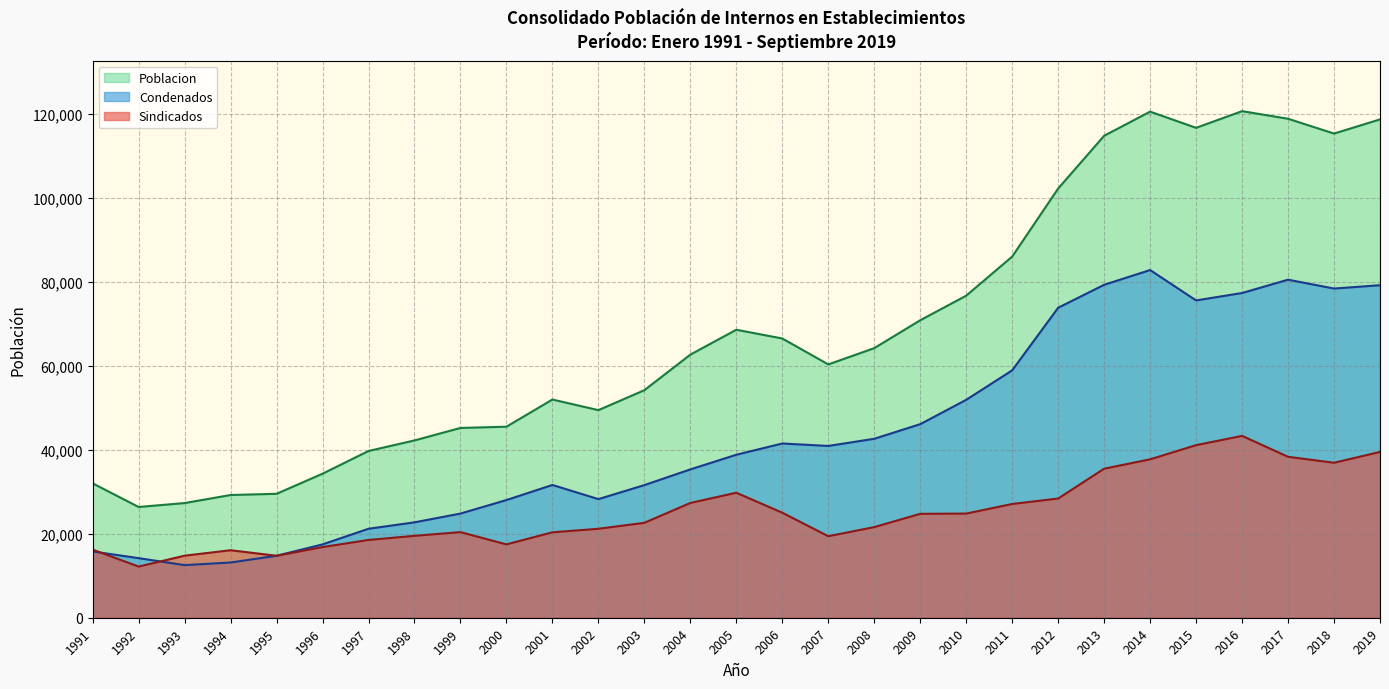

How many data points in Condenados are less than 38845?

14